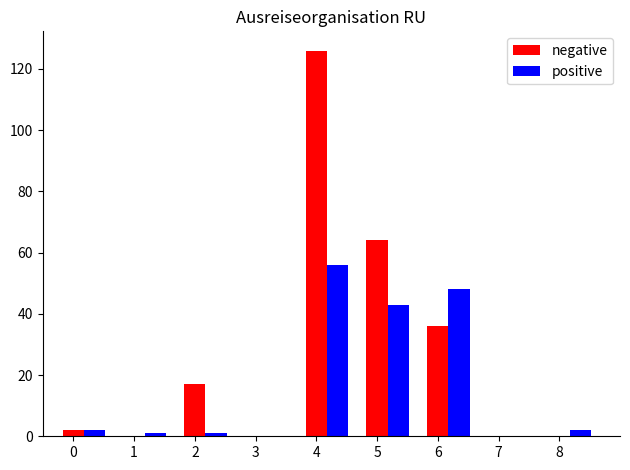

Is it true that positive equals 43 at 5?

True